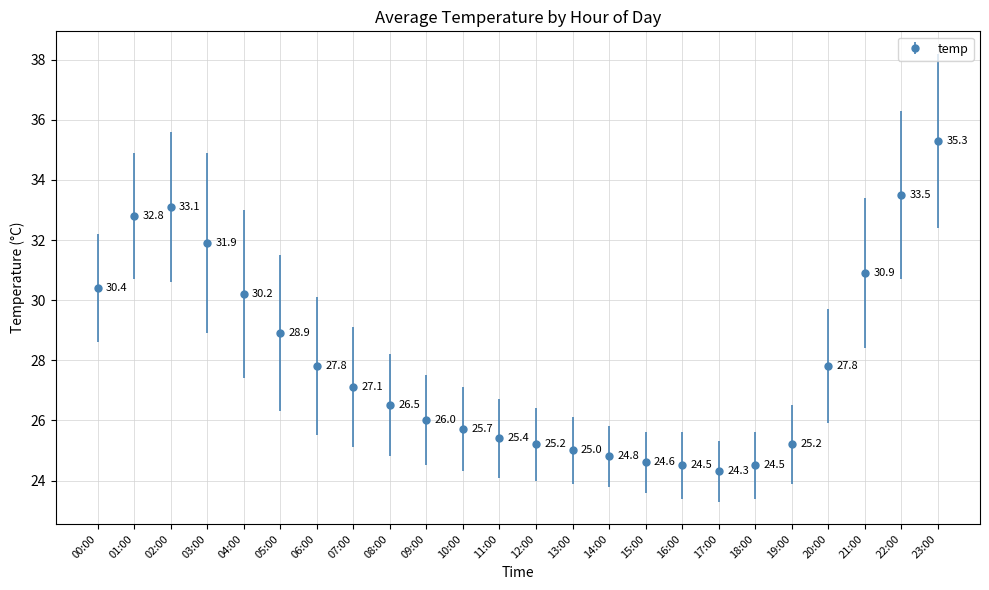

Reading left to right, what are all the values shown in this chart?

30.4	32.8	33.1	31.9	30.2	28.9	27.8	27.1	26.5	26.0	25.7	25.4	25.2	25.0	24.8	24.6	24.5	24.3	24.5	25.2	27.8	30.9	33.5	35.3